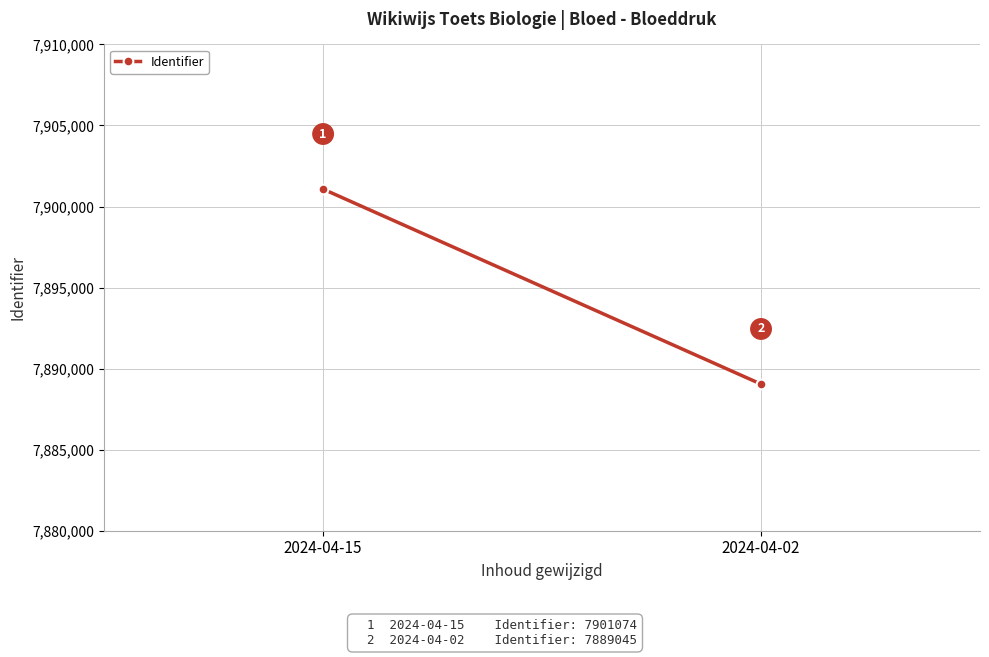

Reading left to right, what are all the values shown in this chart?

2024-04-15=7901074	2024-04-02=7889045